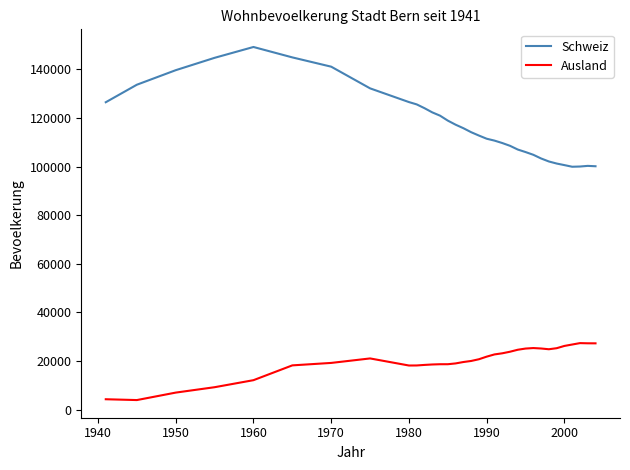

Which series has the largest range (max minus min)?

Schweiz